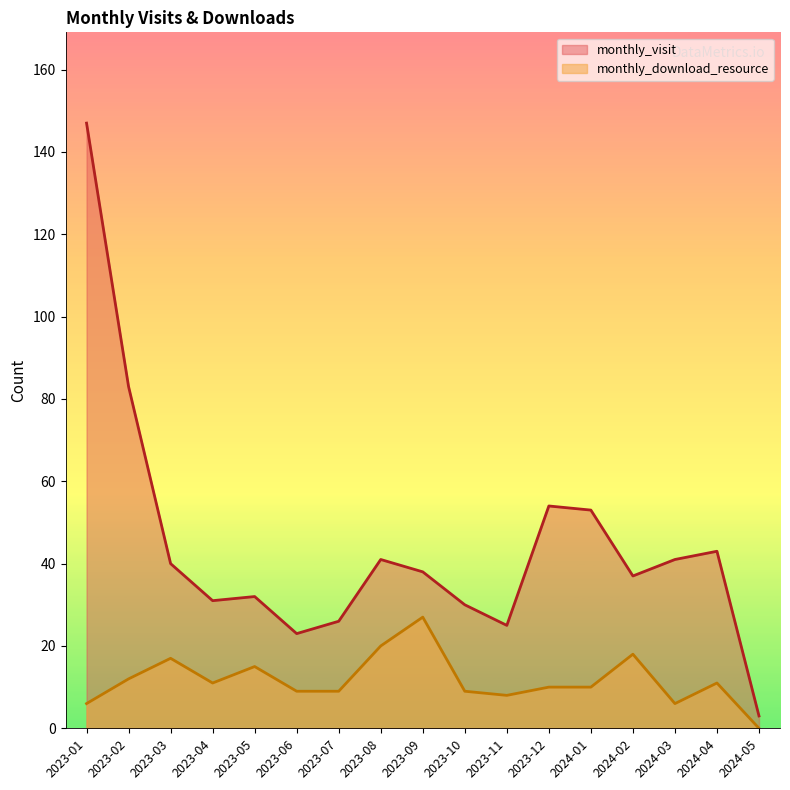

At how many categories does at least one series exceed 48?

4